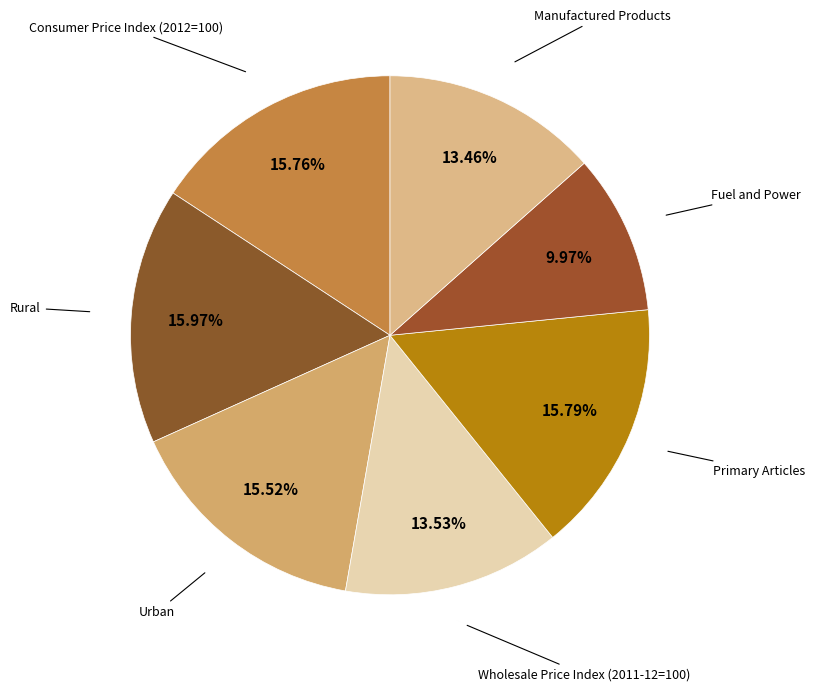

How many segments does this pie chart have?

7